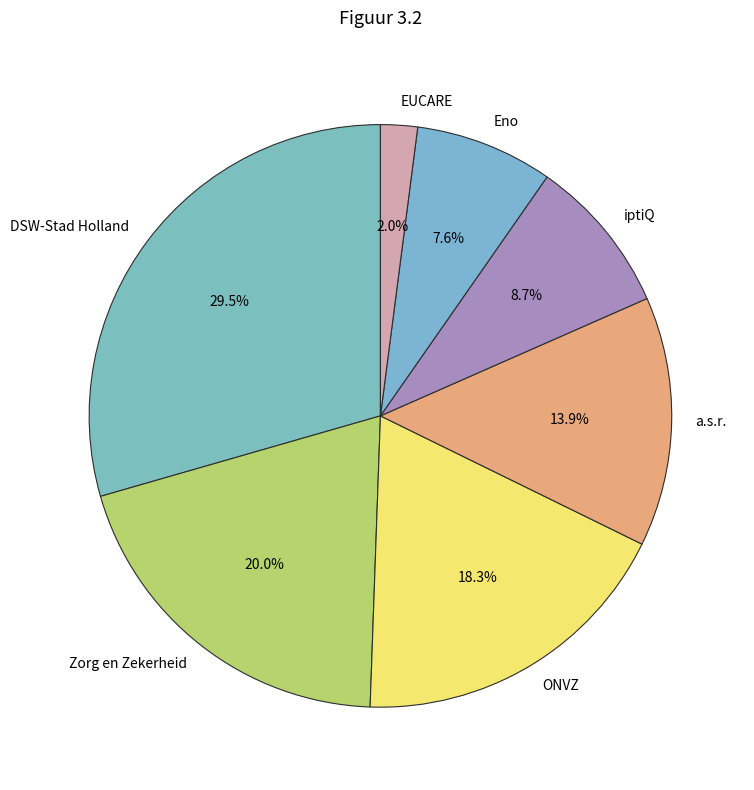

Is iptiQ the majority of the pie?

No